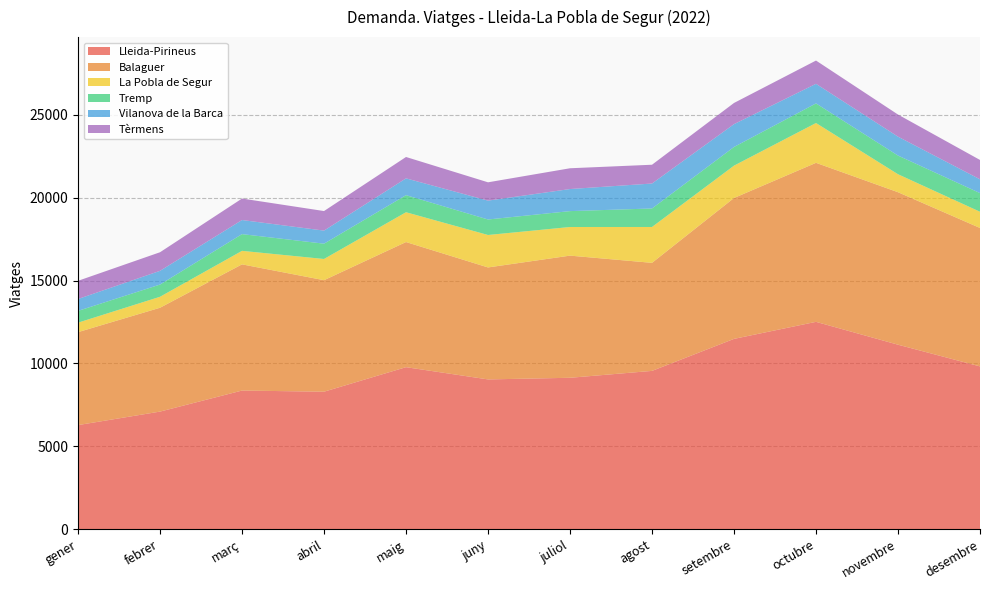

Reading left to right, what are all the values shown in this chart?

Lleida-Pirineus: gener=6284	febrer=7098	març=8367	abril=8297	maig=9776	juny=9038	juliol=9137	agost=9552	setembre=11482	octubre=12509	novembre=11131	desembre=9823
Balaguer: gener=5604	febrer=6261	març=7608	abril=6723	maig=7544	juny=6751	juliol=7364	agost=6514	setembre=8494	octubre=9587	novembre=9193	desembre=8346
La Pobla de Segur: gener=571	febrer=661	març=814	abril=1279	maig=1797	juny=1956	juliol=1726	agost=2162	setembre=1950	octubre=2400	novembre=1084	desembre=977
Tremp: gener=711	febrer=738	març=1009	abril=923	maig=1030	juny=935	juliol=958	agost=1116	setembre=1126	octubre=1183	novembre=1126	desembre=1125
Vilanova de la Barca: gener=715	febrer=826	març=849	abril=787	maig=1012	juny=1137	juliol=1330	agost=1504	setembre=1376	octubre=1180	novembre=1139	desembre=831
Tèrmens: gener=1098	febrer=1121	març=1296	abril=1180	maig=1289	juny=1104	juliol=1253	agost=1133	setembre=1277	octubre=1403	novembre=1333	desembre=1167